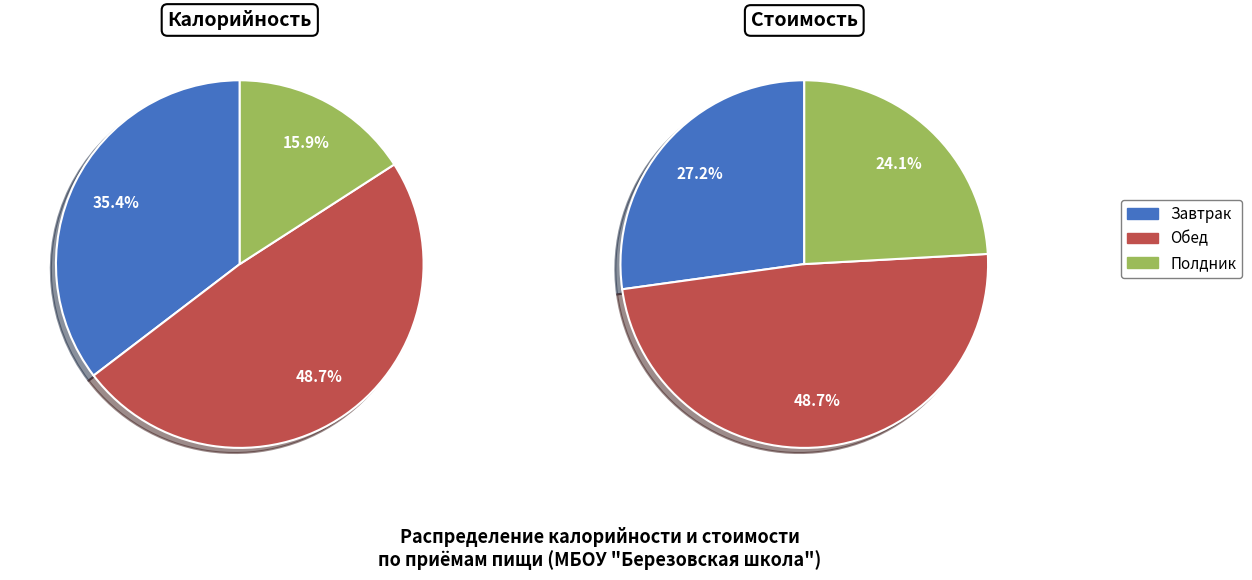

Does Полдник represent more than half of the total?

No